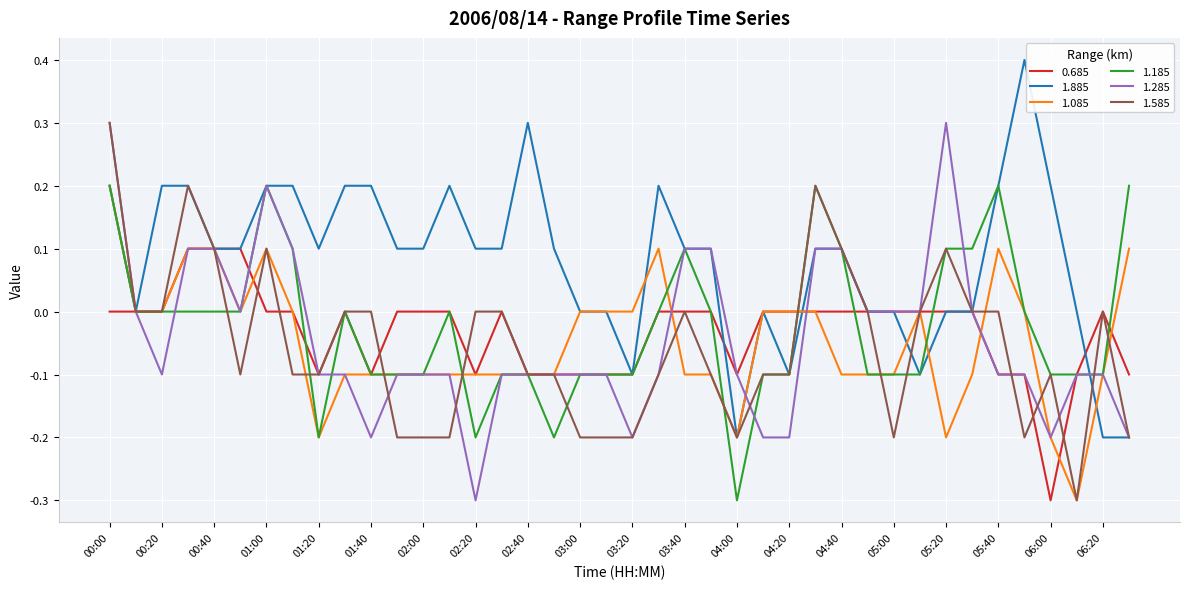

Which series has the largest total across all categories?

1.885